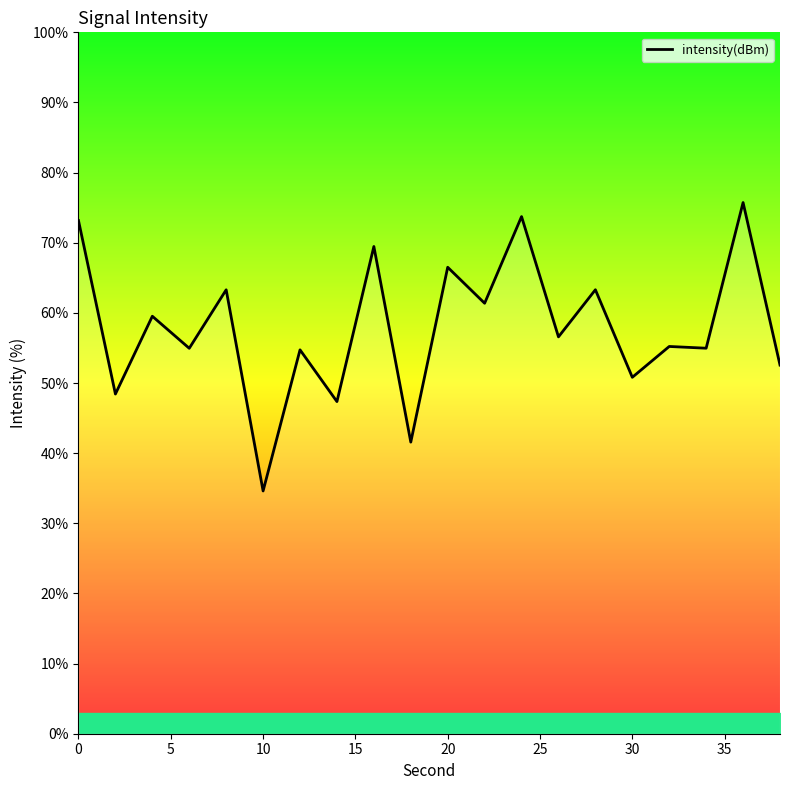

What is the difference between the maximum and minimum values?

41.1